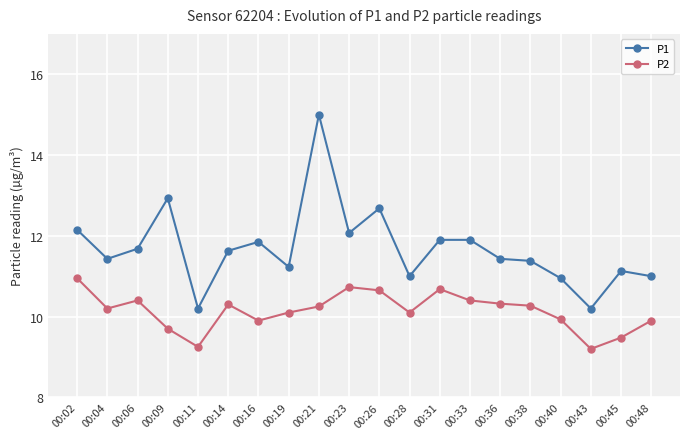

How many lines are shown in the chart?

2